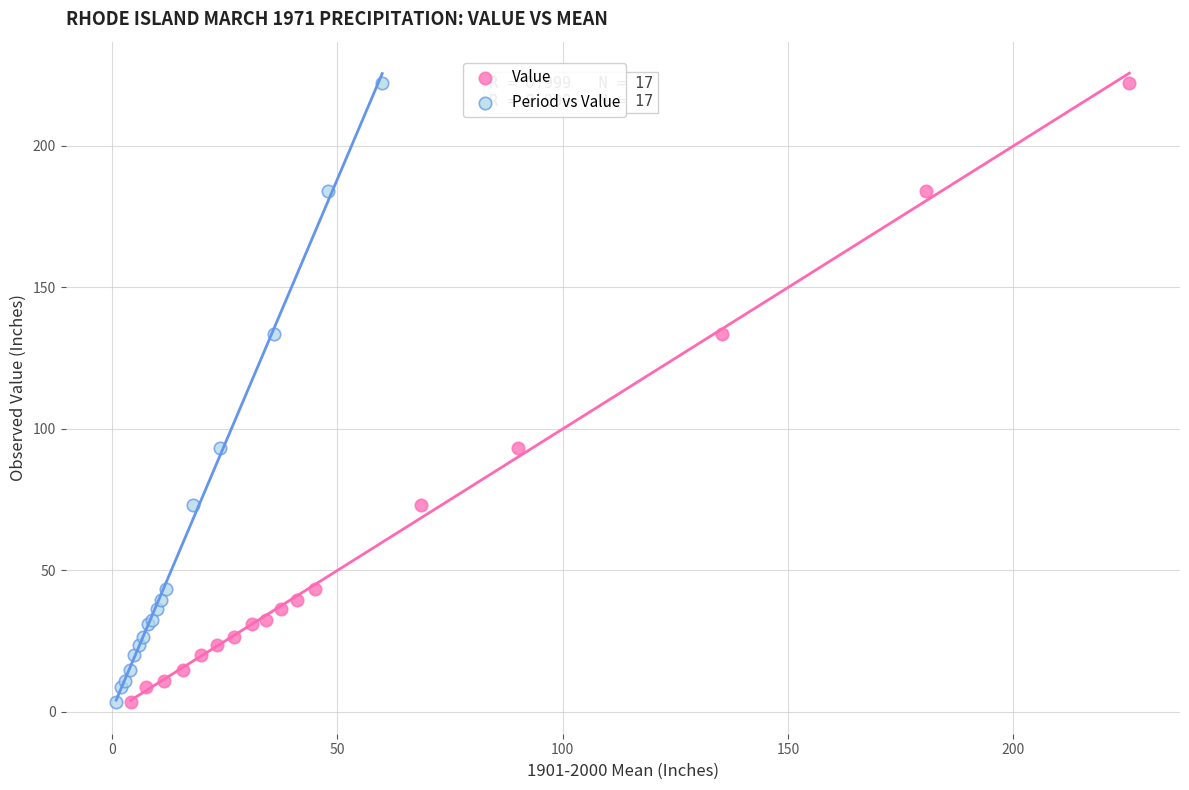

What are all the series names shown in the legend?

Value, Period vs Value